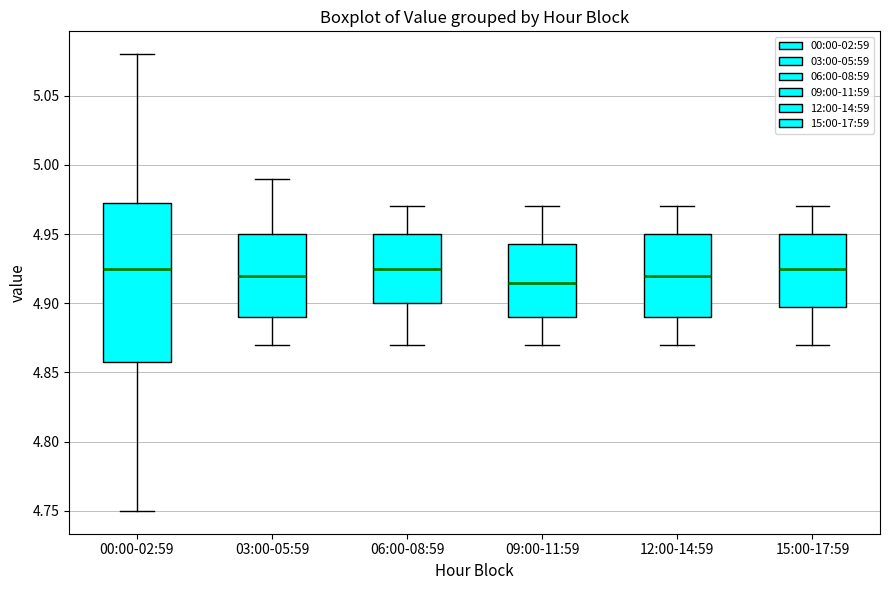

Which box is the tallest, from its lower edge to its upper edge?

00:00-02:59